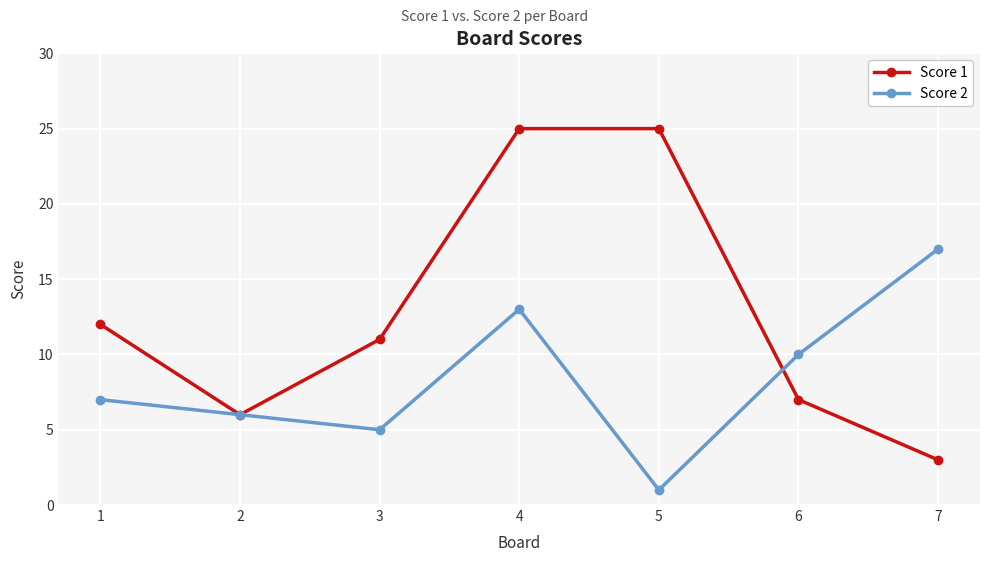

What is the highest value of the Score 1 series?

25